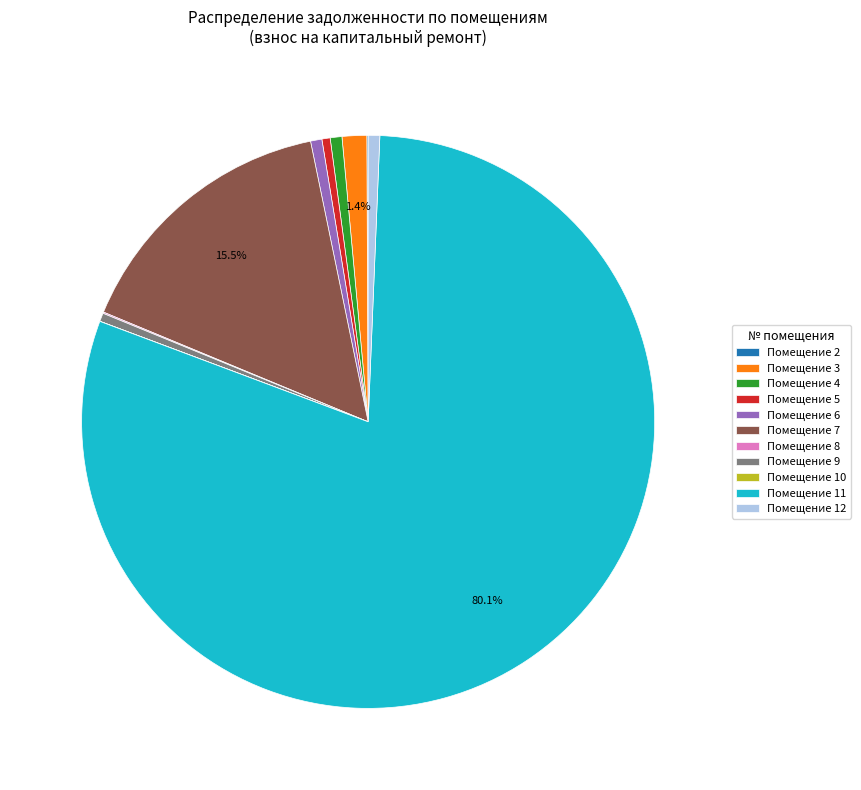

Which slice is the largest?

Помещение 11